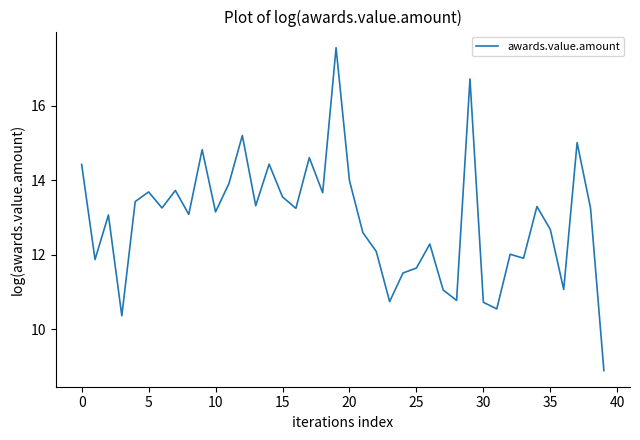

What is the difference between the maximum and minimum values?

8.7